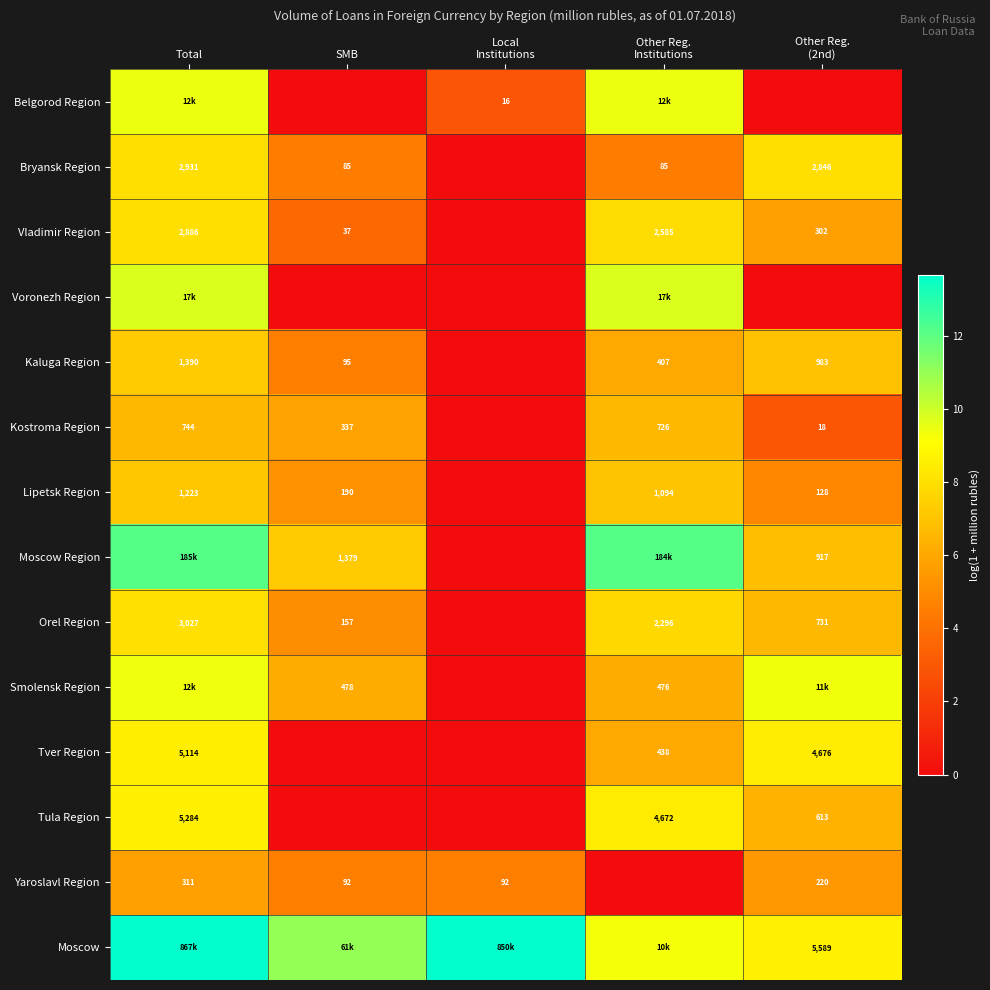

List the series in order of their peak value, lowest first.

Yaroslavl Region, Kostroma Region, Lipetsk Region, Kaluga Region, Vladimir Region, Bryansk Region, Orel Region, Tver Region, Tula Region, Smolensk Region, Belgorod Region, Voronezh Region, Moscow Region, Moscow